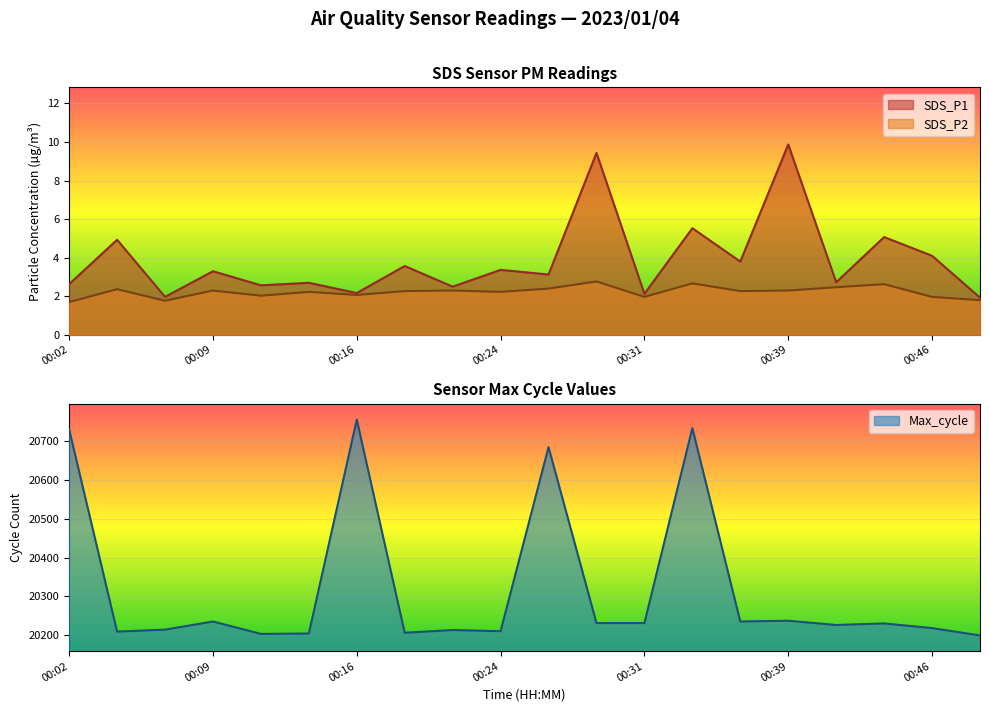

At which category does Max_cycle reach its first local peak?

00:09